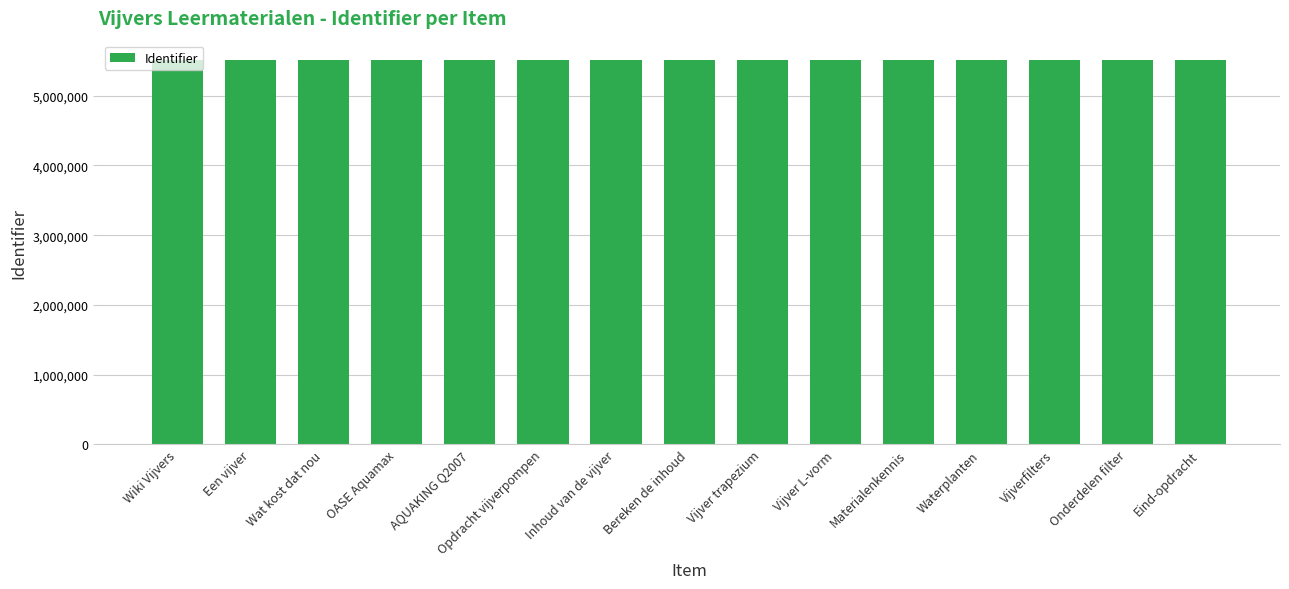

Approximately how many times larger is the value at Vijver trapezium compared to AQUAKING Q2007?

1.0